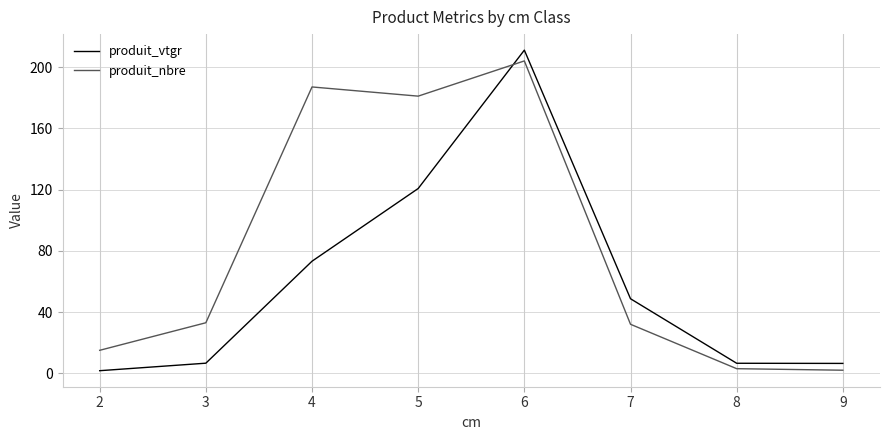

Where does the produit_vtgr series first go above 48?

4